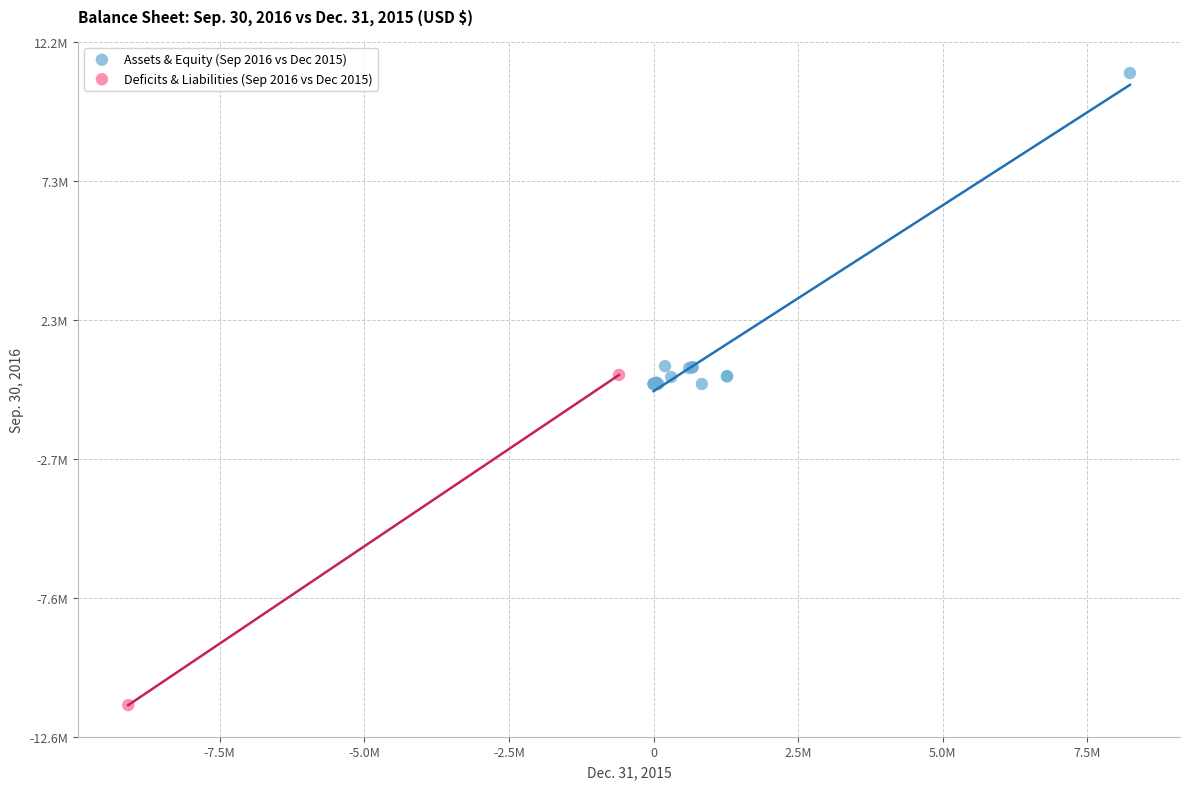

What are all the series names shown in the legend?

Assets & Equity (Sep 2016 vs Dec 2015), Deficits & Liabilities (Sep 2016 vs Dec 2015)